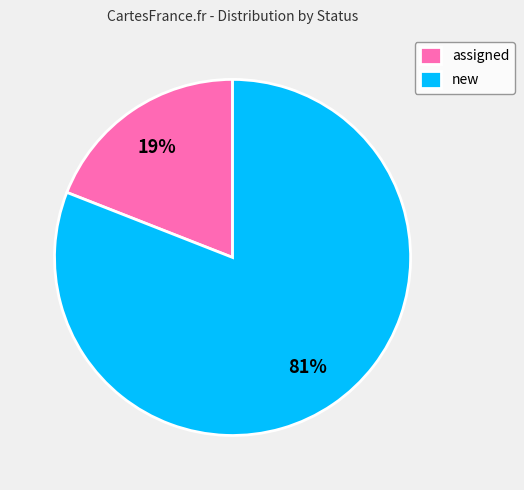

The new slice represents 87% of the pie. True or false?

False